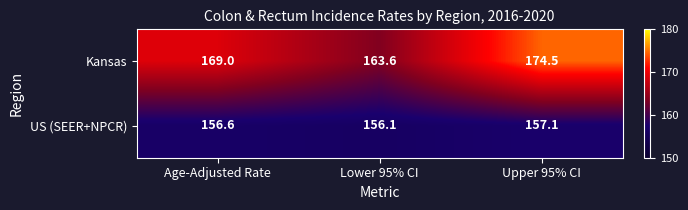

Is it true that Kansas equals 169.0 at Age-Adjusted Rate?

True